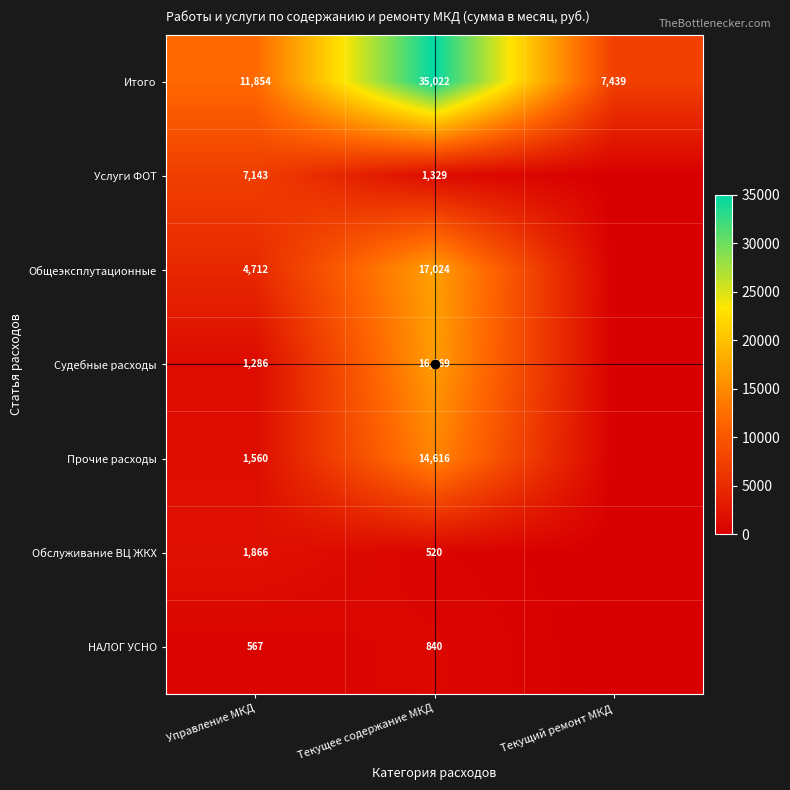

Is it true that Услуги ФОТ equals 7143 at Управление МКД?

True